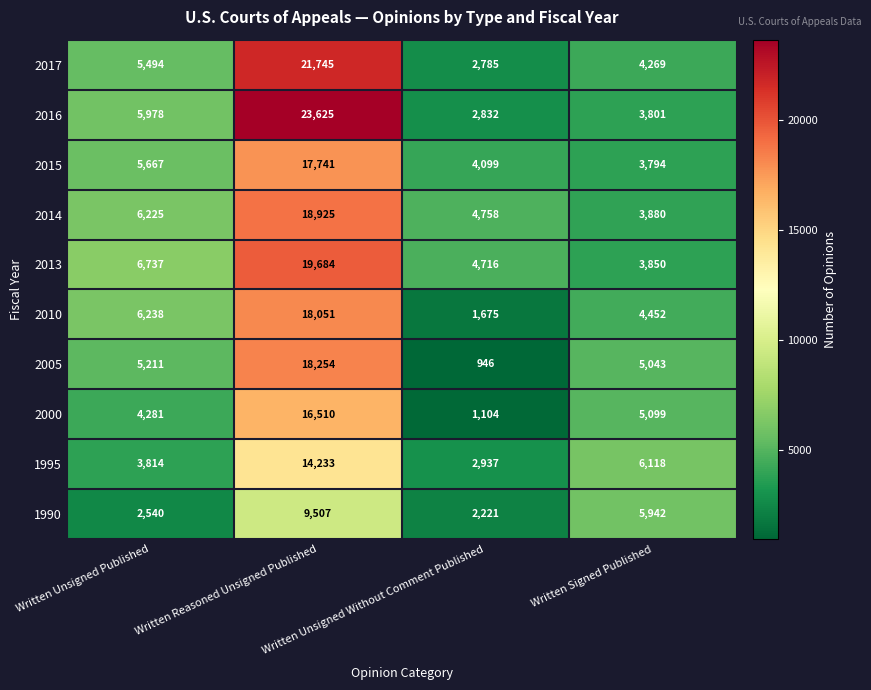

List the series in order of their peak value, lowest first.

1990, 1995, 2000, 2015, 2010, 2005, 2014, 2013, 2017, 2016